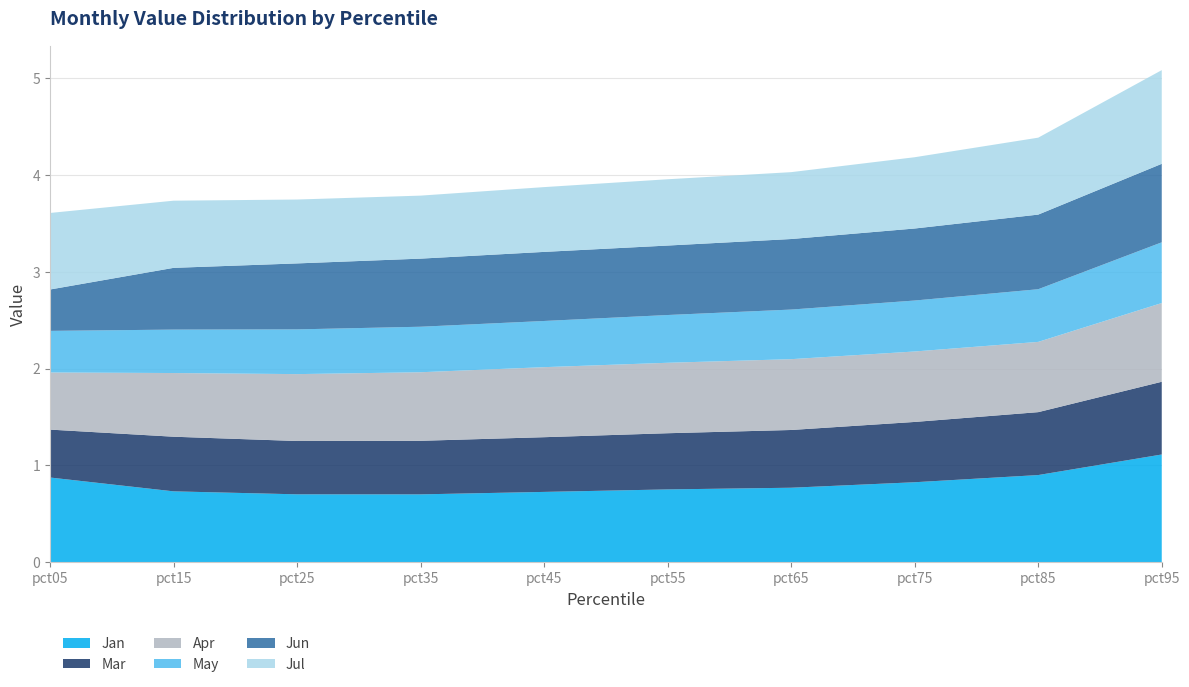

Reading left to right, what are all the values shown in this chart?

Jan: 0.9	0.7	0.7	0.7	0.7	0.8	0.8	0.8	0.9	1.1
Mar: 0.5	0.6	0.6	0.6	0.6	0.6	0.6	0.6	0.7	0.8
Apr: 0.6	0.7	0.7	0.7	0.7	0.7	0.7	0.7	0.7	0.8
May: 0.4	0.4	0.5	0.5	0.5	0.5	0.5	0.5	0.5	0.6
Jun: 0.4	0.6	0.7	0.7	0.7	0.7	0.7	0.7	0.8	0.8
Jul: 0.8	0.7	0.7	0.7	0.7	0.7	0.7	0.7	0.8	1.0